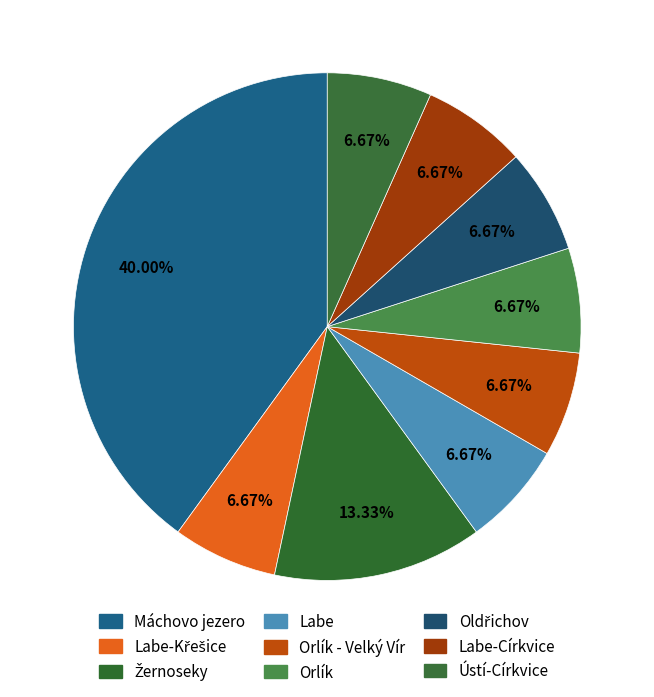

How many slices are in this pie chart?

9